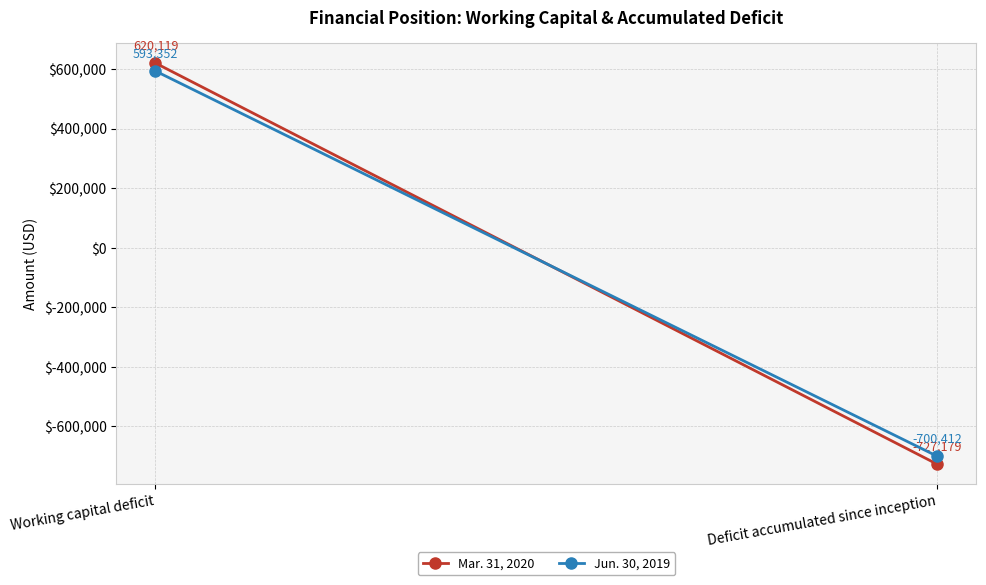

True or false: Jun. 30, 2019 has a value of -700412 at Deficit accumulated since inception.

True